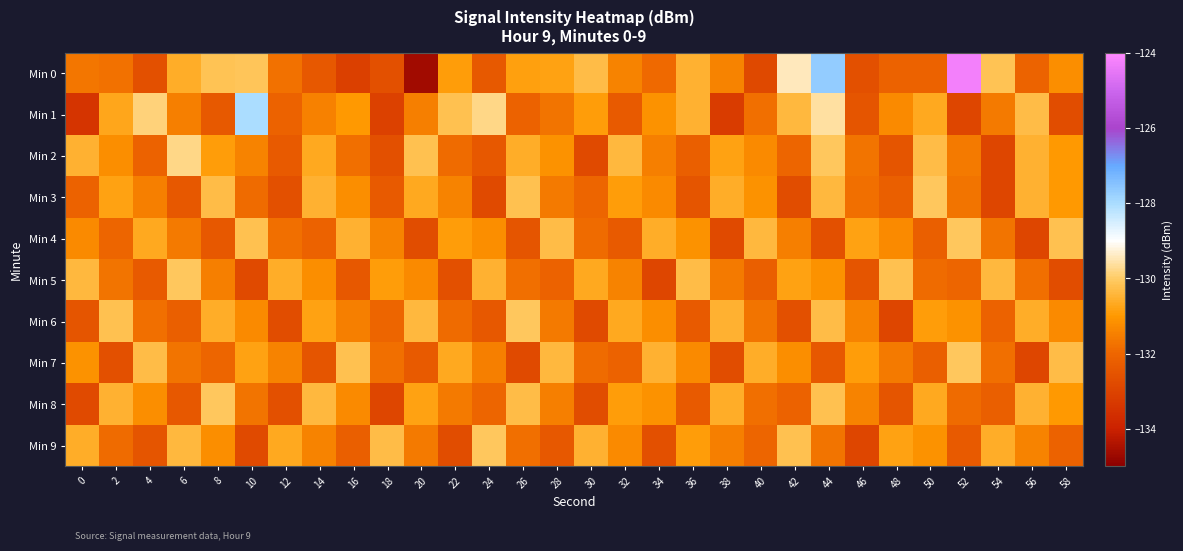

How many data points does each series have?

30